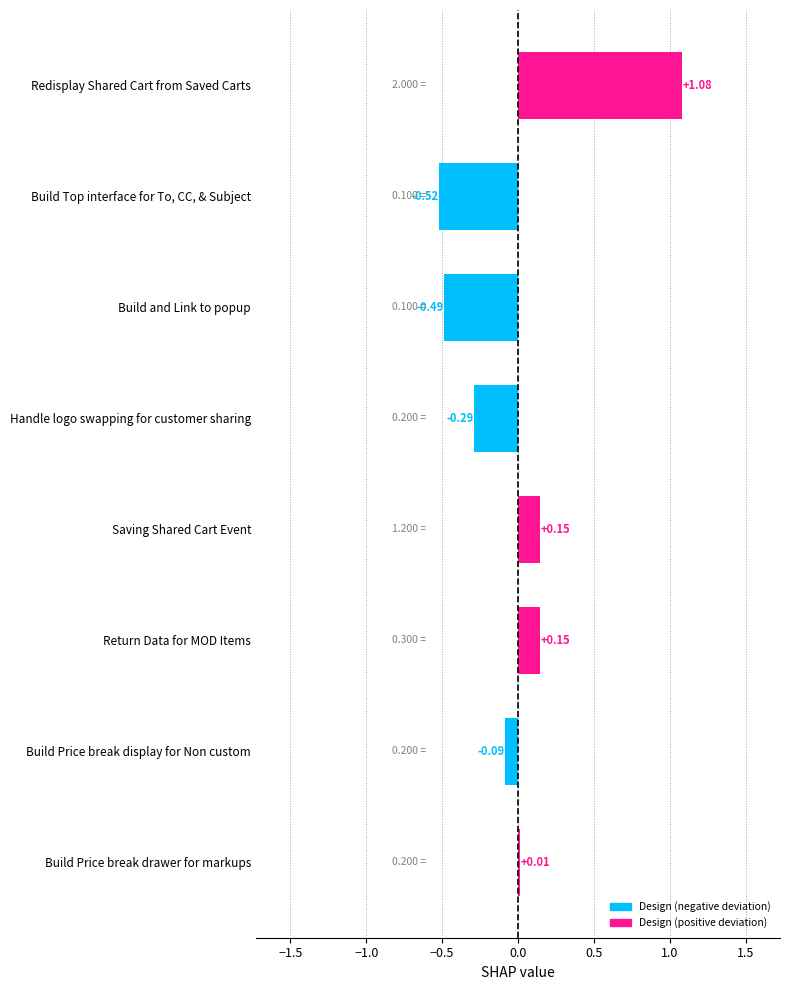

Which category has the highest value across all series?

Redisplay Shared Cart from Saved Carts